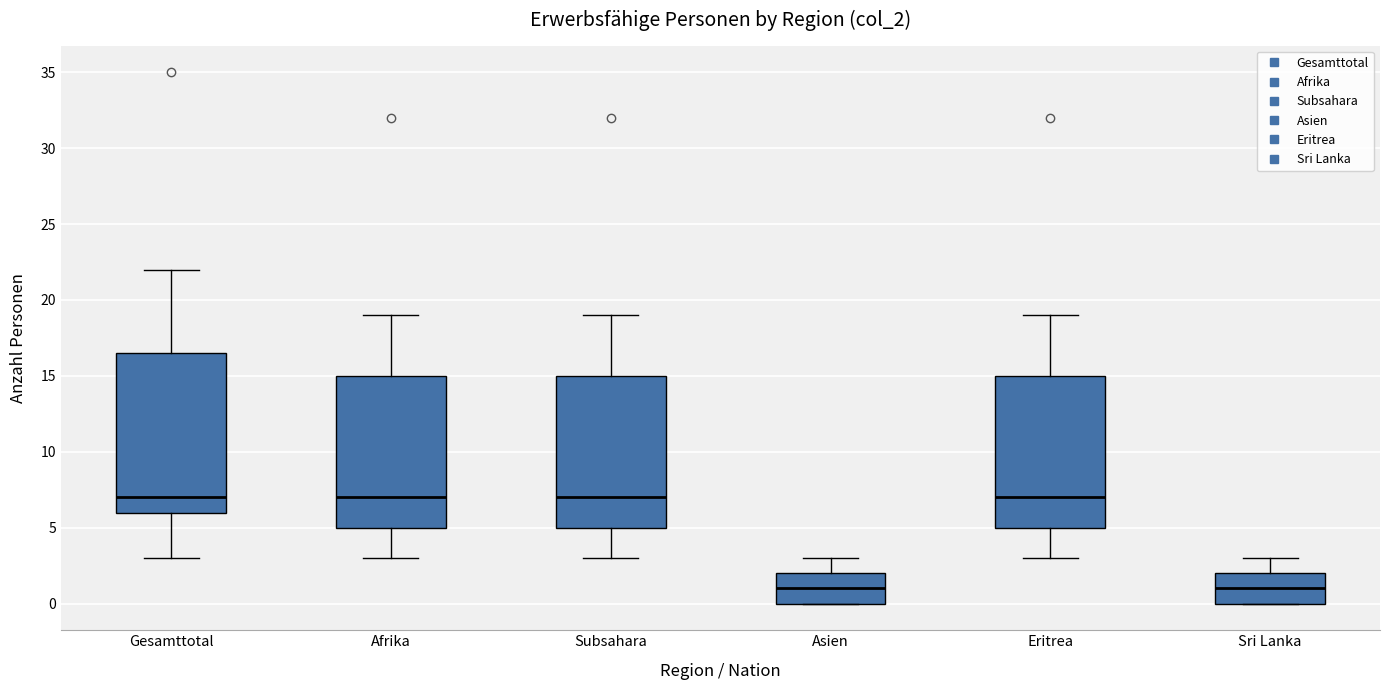

Where does the median line of the box for Eritrea sit on the y-axis? The values are not printed on the chart, so give them approximately, as read against the axis.

7.0